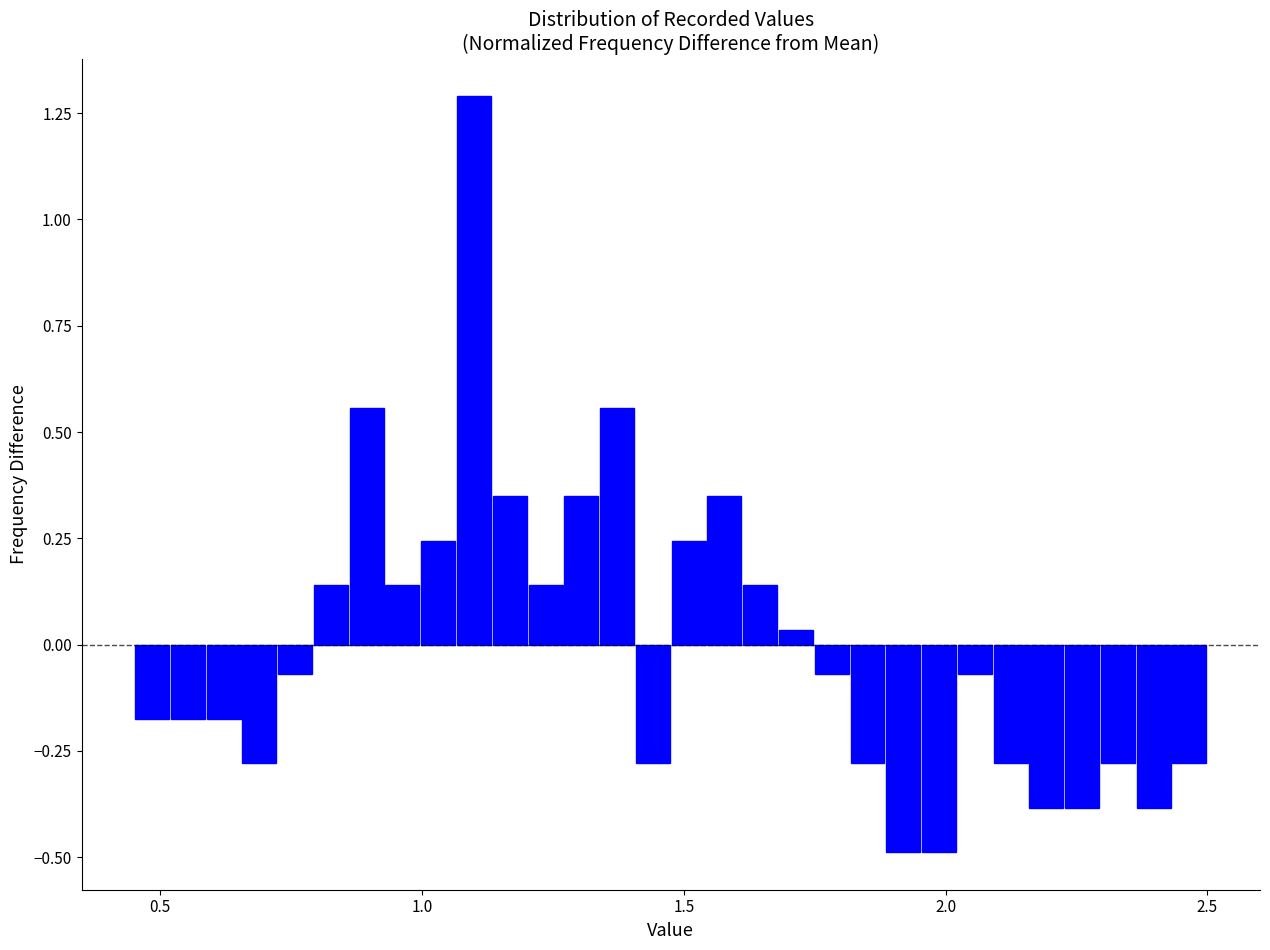

Read against the x-axis, roughly where is the centre of the tallest bar?

1.10